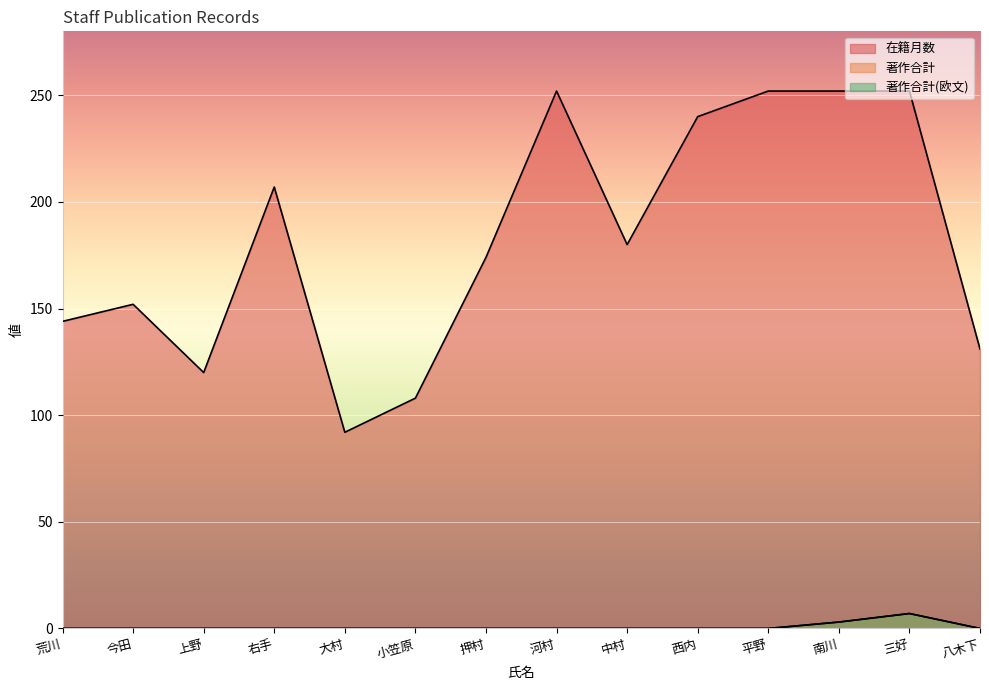

The value of 在籍月数 at 押村 is 262. True or false?

False